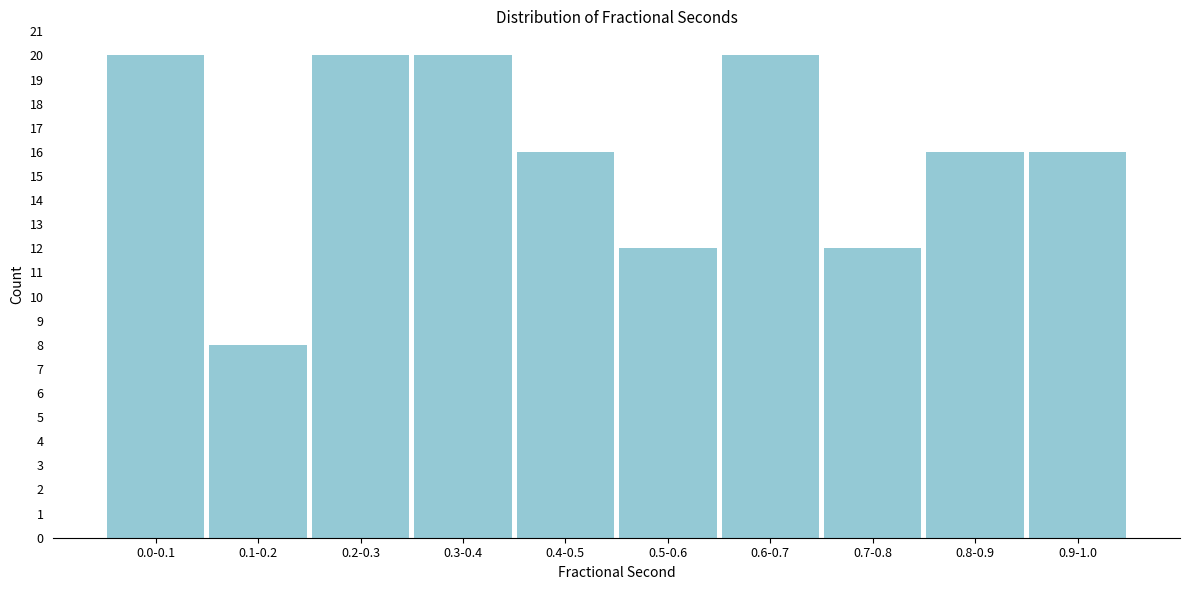

Reading left to right, list all the values displayed in this chart.

20	8	20	20	16	12	20	12	16	16